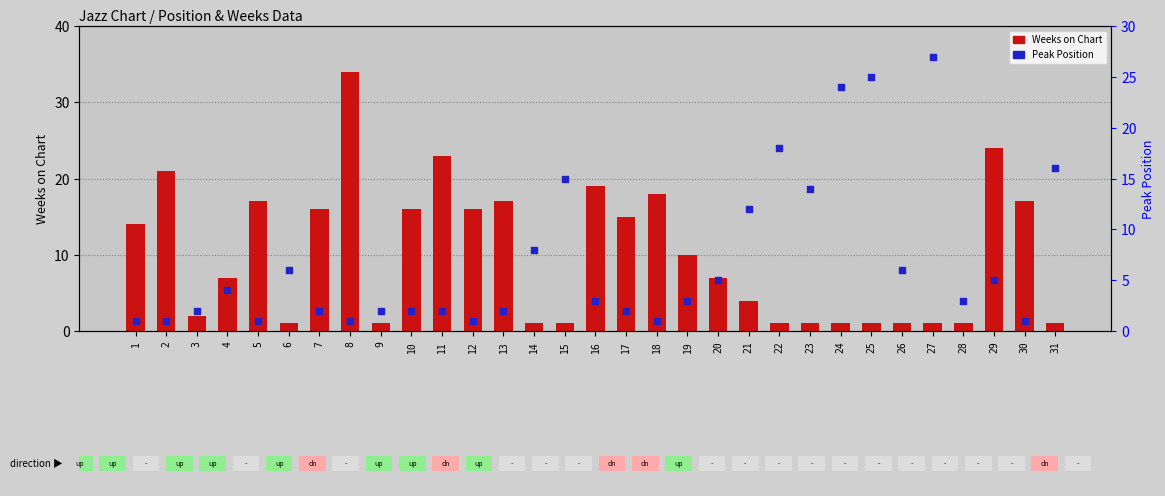

What is the total value across all series at 15?

16